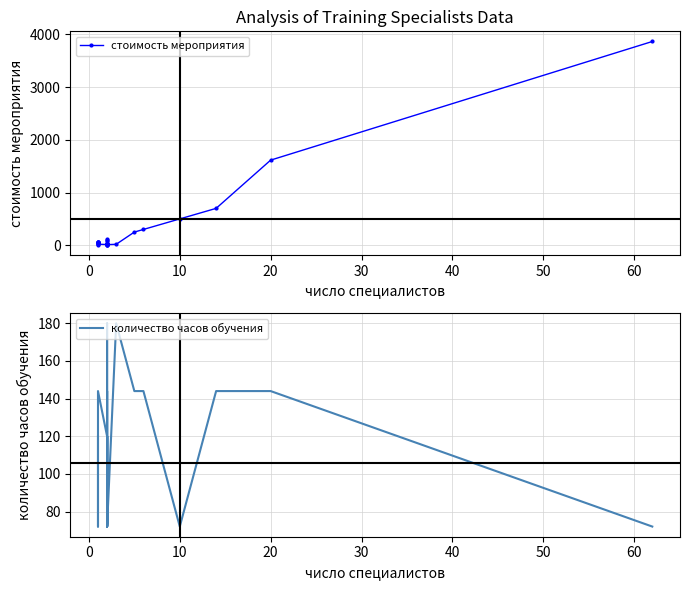

What is the sum of all стоимость мероприятия values?

8147.5